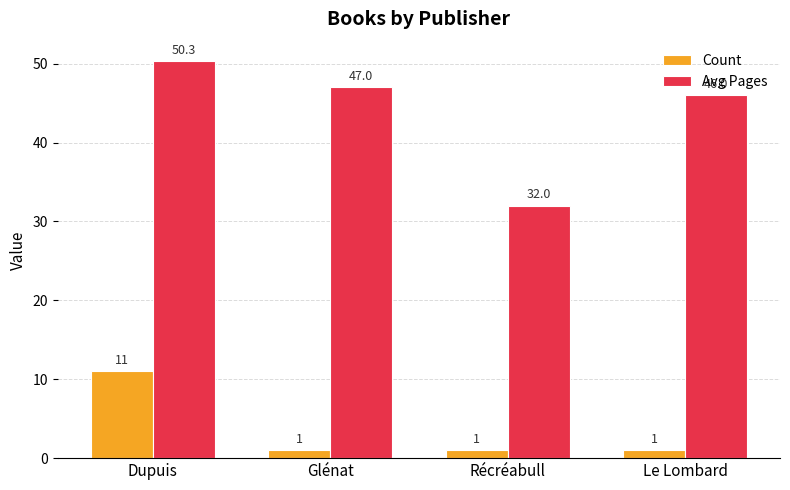

Reading left to right, list all the values displayed in this chart.

Count: 11.0	1.0	1.0	1.0
Avg Pages: 50.3	47.0	32.0	46.0